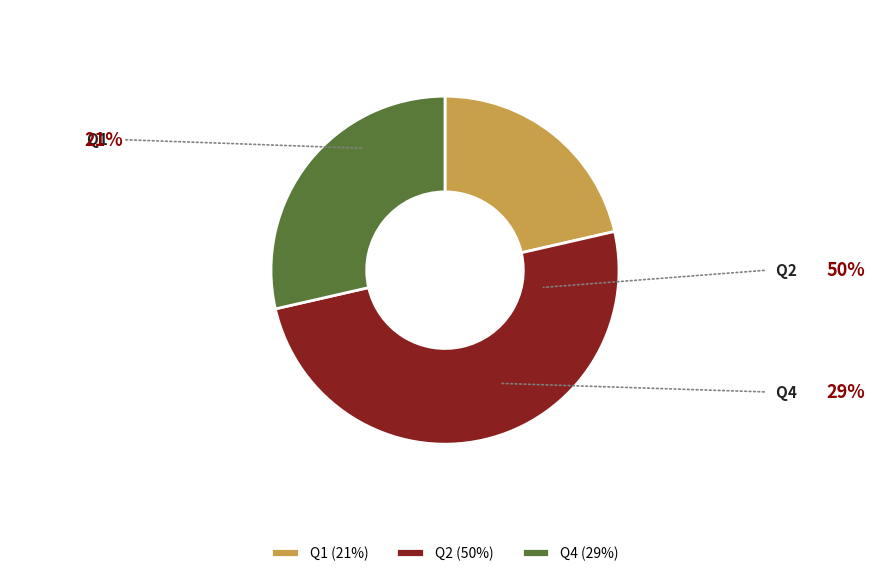

What is the largest slice in the pie chart?

Q2